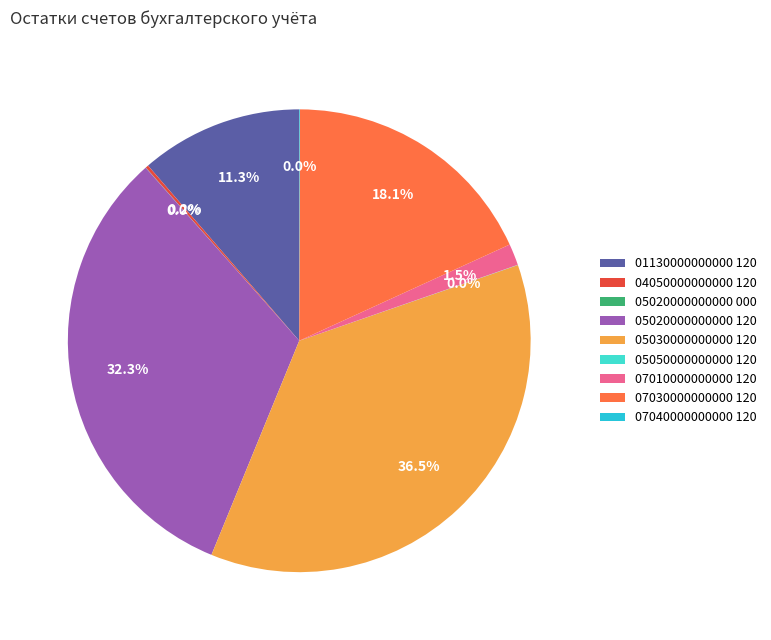

What percentage do 05050000000000 120 and 07040000000000 120 together represent?

0.1%